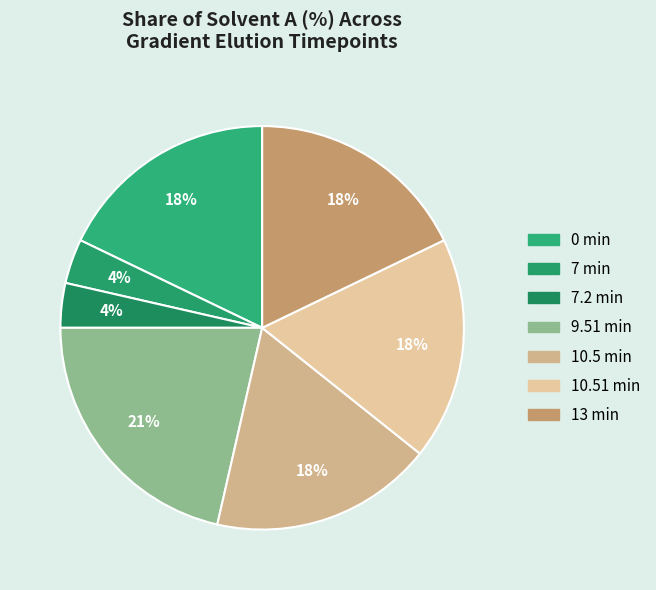

Count the number of slices in the pie.

7